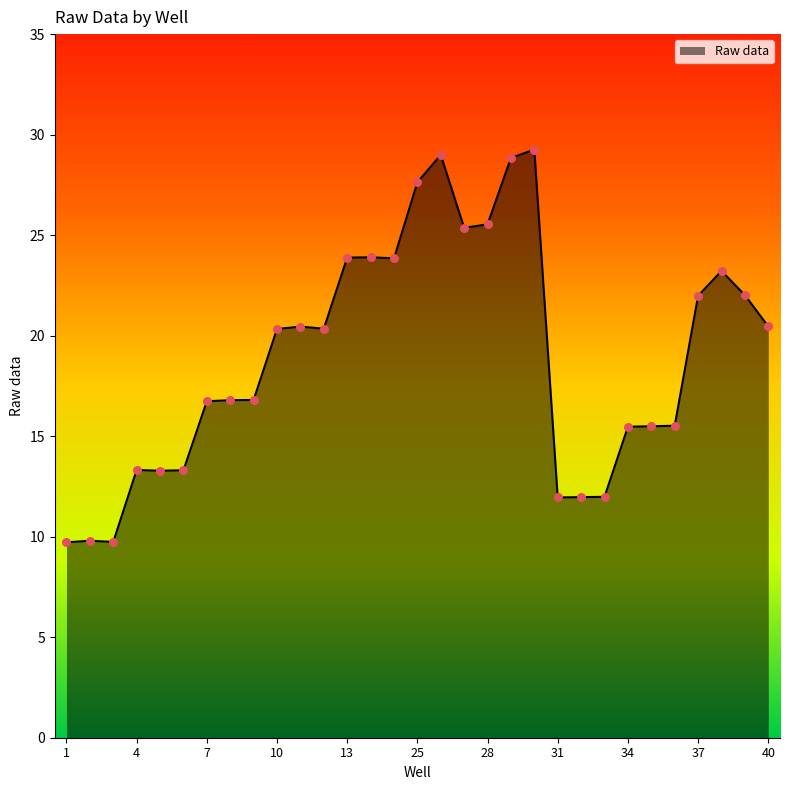

What is the greatest value displayed?

29.3